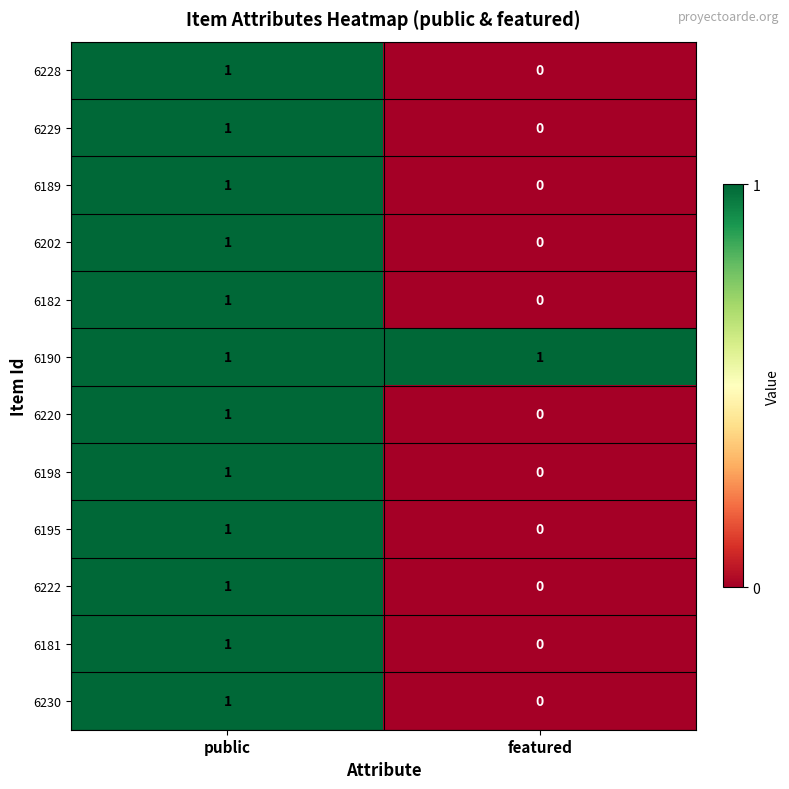

True or false: 6230 has a value of 1 at public.

True